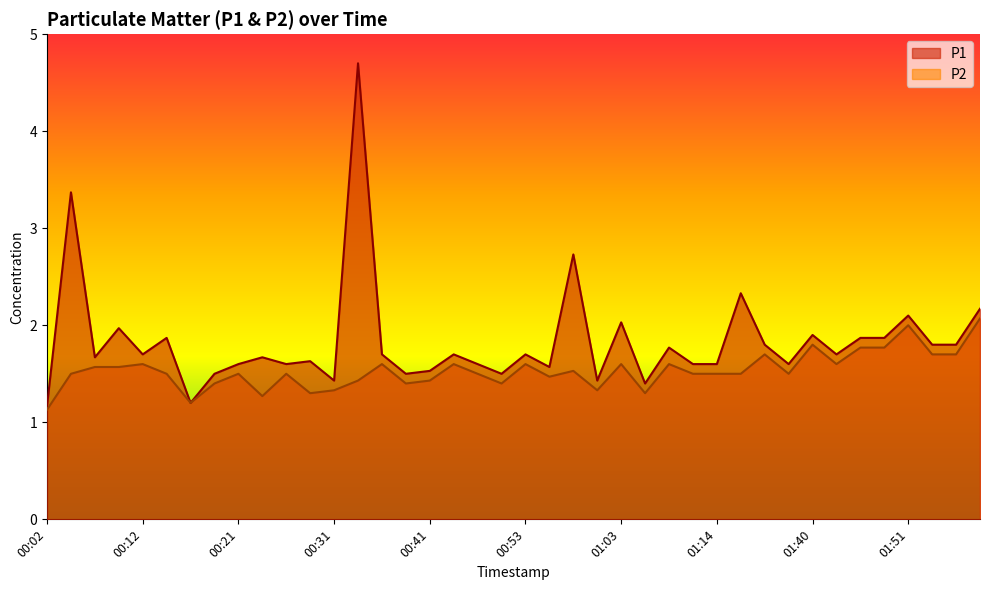

What is the spread (max minus min) of values at 01:14?

0.1